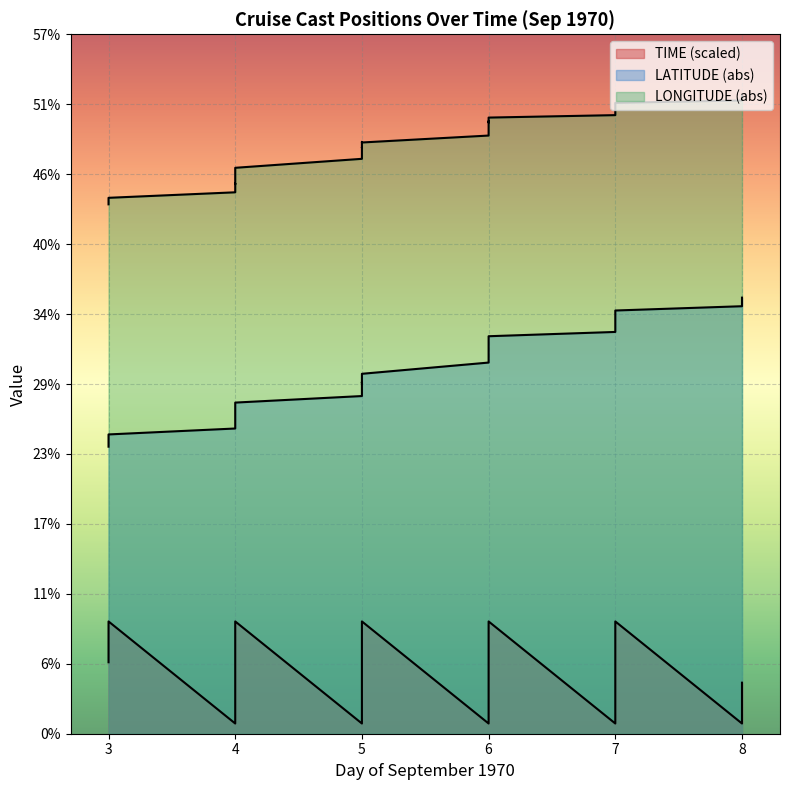

How many distinct data groups are displayed?

3